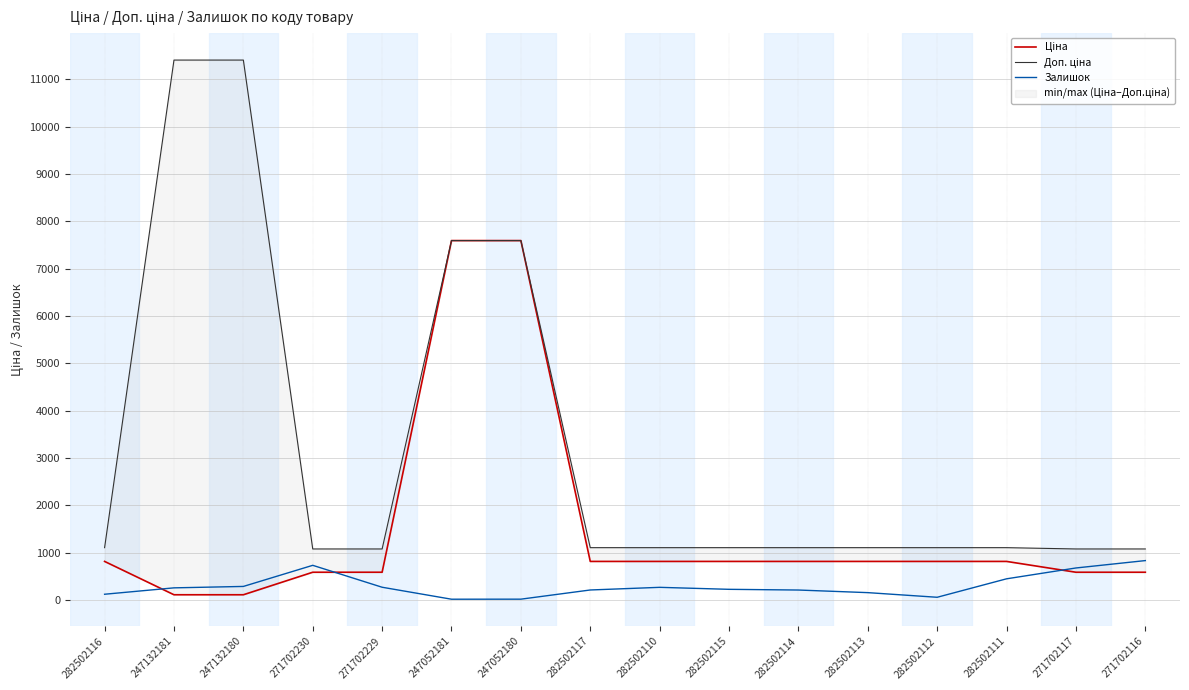

Reading left to right, transcribe all the data shown in this chart.

Ціна: 282502116=818.5	247132181=114.1	247132180=114.1	271702230=589.9	271702229=589.9	247052181=7596.5	247052180=7596.5	282502117=818.5	282502110=818.5	282502115=818.5	282502114=818.5	282502113=818.5	282502112=818.5	282502111=818.5	271702117=589.9	271702116=589.9
Доп. ціна: 282502116=1109.2	247132181=11410.0	247132180=11410.0	271702230=1081.7	271702229=1081.7	247052181=7596.5	247052180=7596.5	282502117=1109.2	282502110=1109.2	282502115=1109.2	282502114=1109.2	282502113=1109.2	282502112=1109.2	282502111=1109.2	271702117=1081.7	271702116=1081.7
Залишок: 282502116=125.0	247132181=260.0	247132180=290.0	271702230=736.0	271702229=273.0	247052181=20.0	247052180=21.0	282502117=215.0	282502110=271.0	282502115=229.0	282502114=214.0	282502113=159.0	282502112=61.0	282502111=451.0	271702117=680.0	271702116=836.0